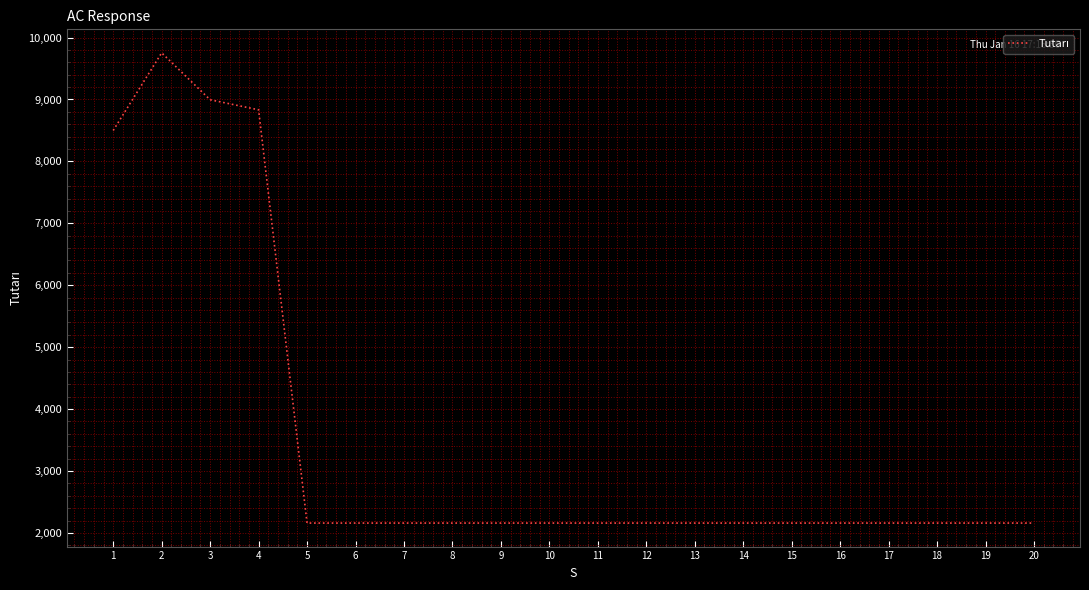

Does the chart have visible grid lines?

Yes